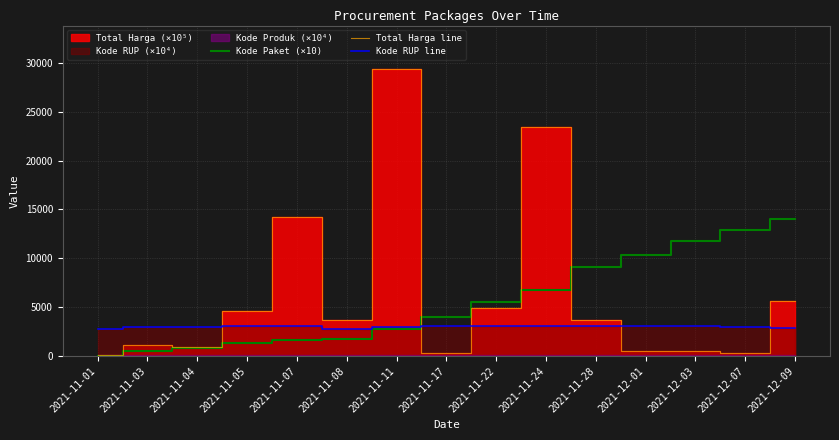

List the series in order of their peak value, highest first.

Total Harga line, Kode Paket (×10), Kode RUP line